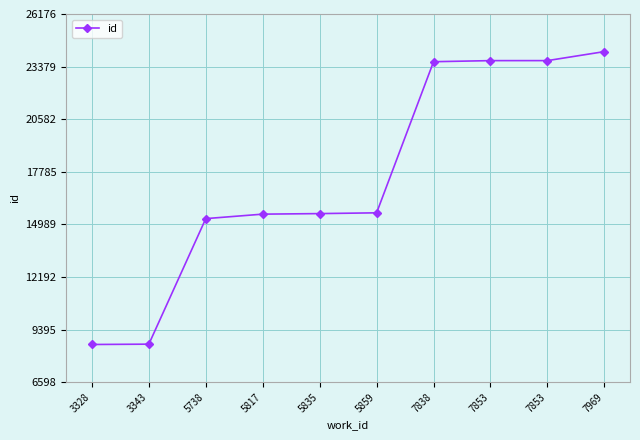

Where does the data first go above 15601?

7838